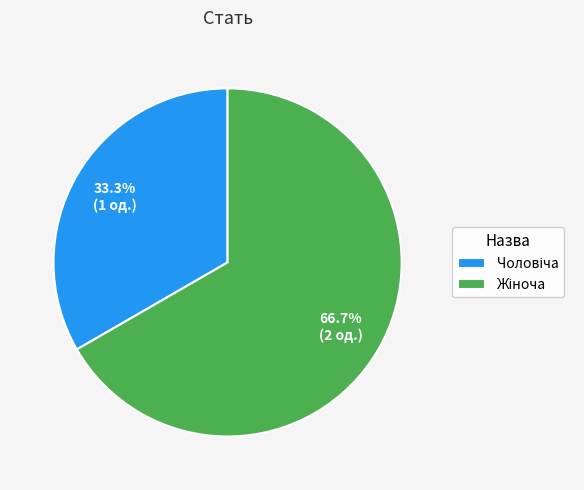

To the nearest percent, what is the difference between the largest and smallest slice percentages?

33%